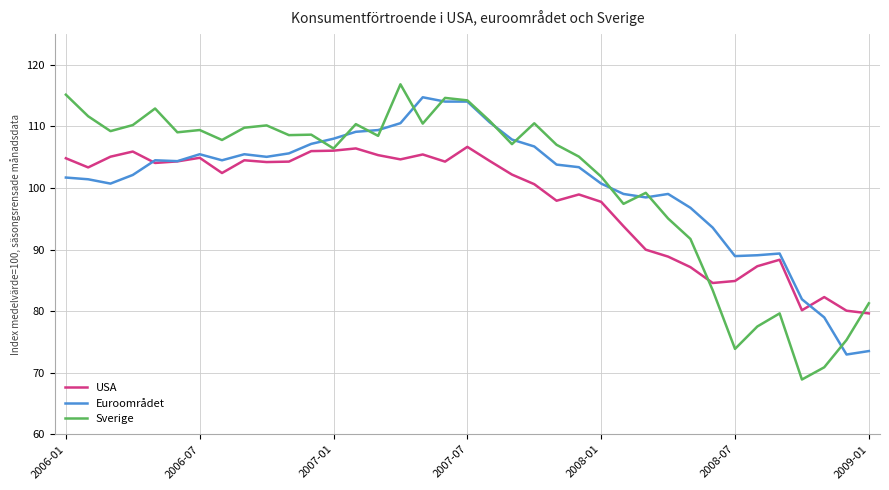

How many values in the Euroområdet series exceed 103?

20